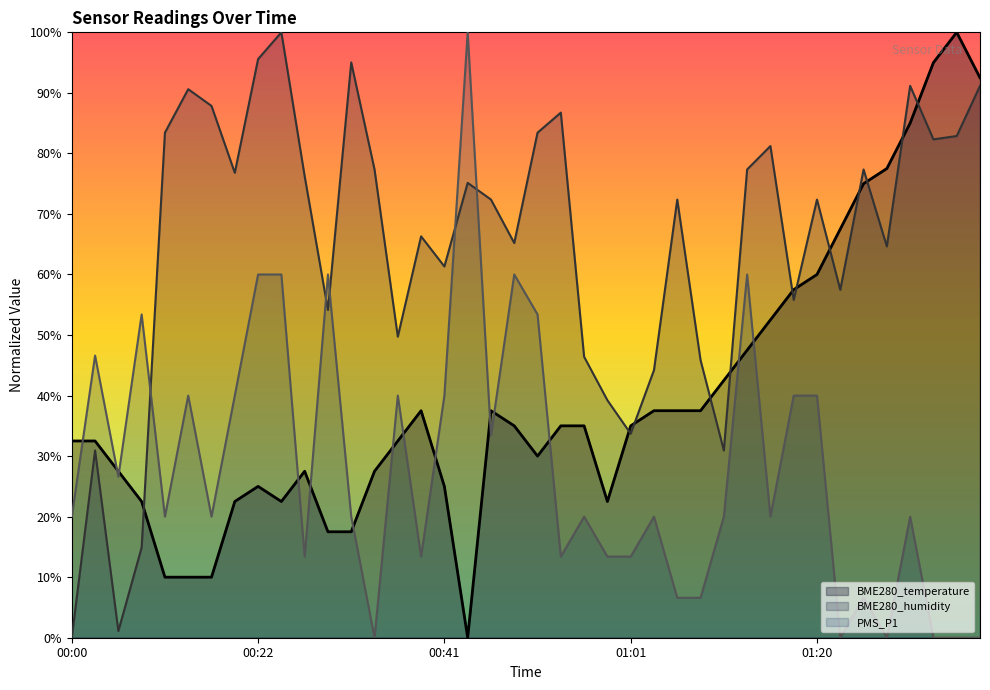

At how many categories does at least one series exceed 98?

3